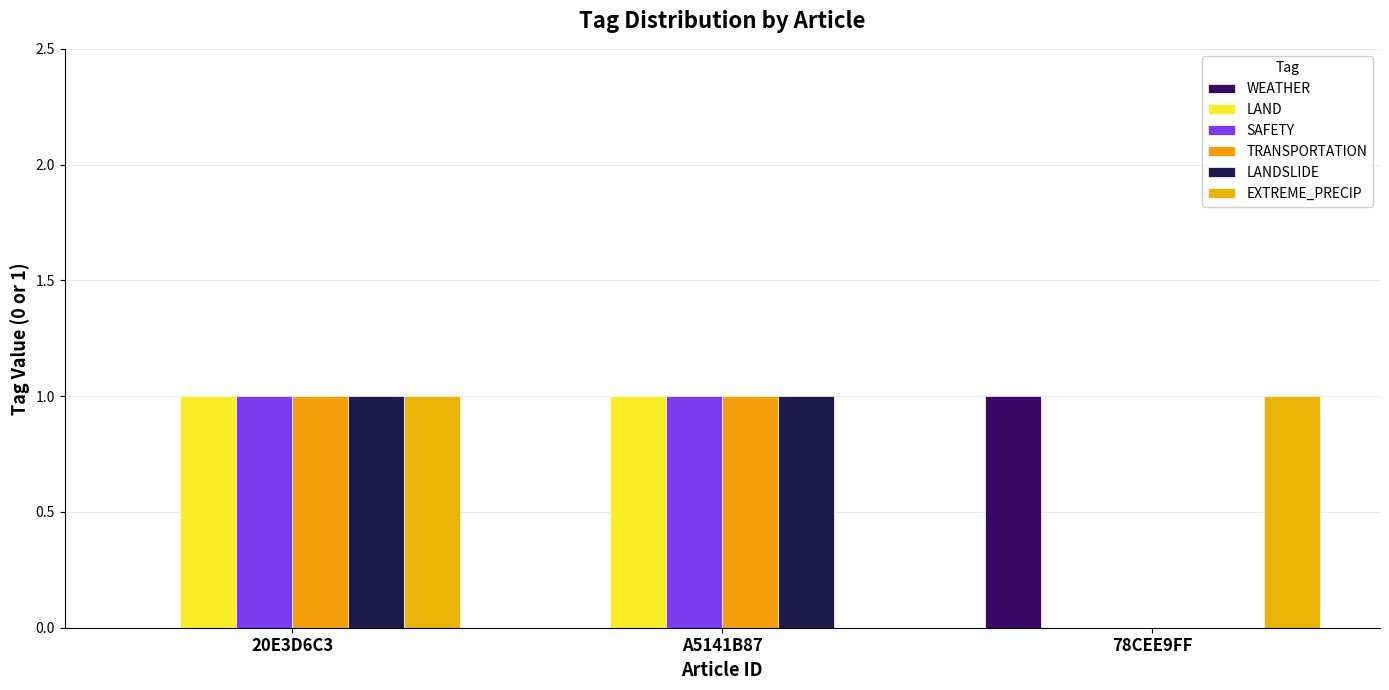

Is it true that EXTREME_PRECIP equals 1 at 78CEE9FF?

True